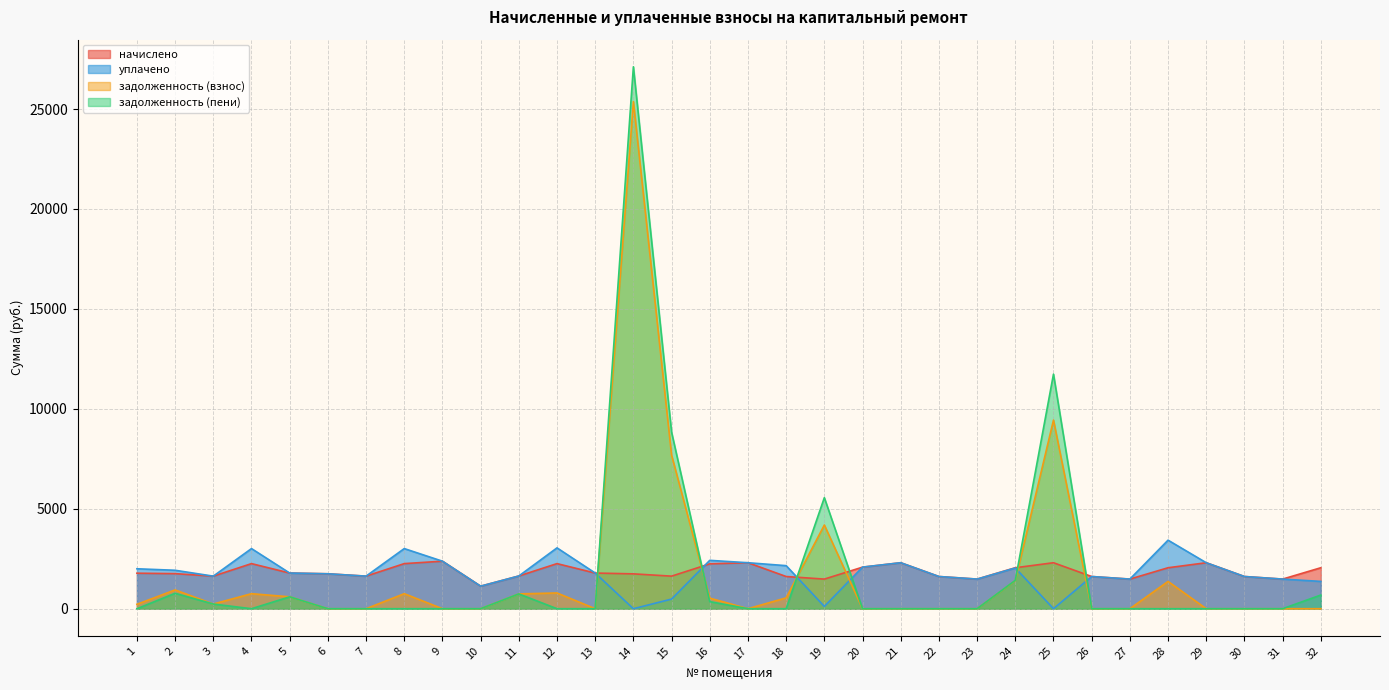

At how many categories does at least one series exceed 7756?

3